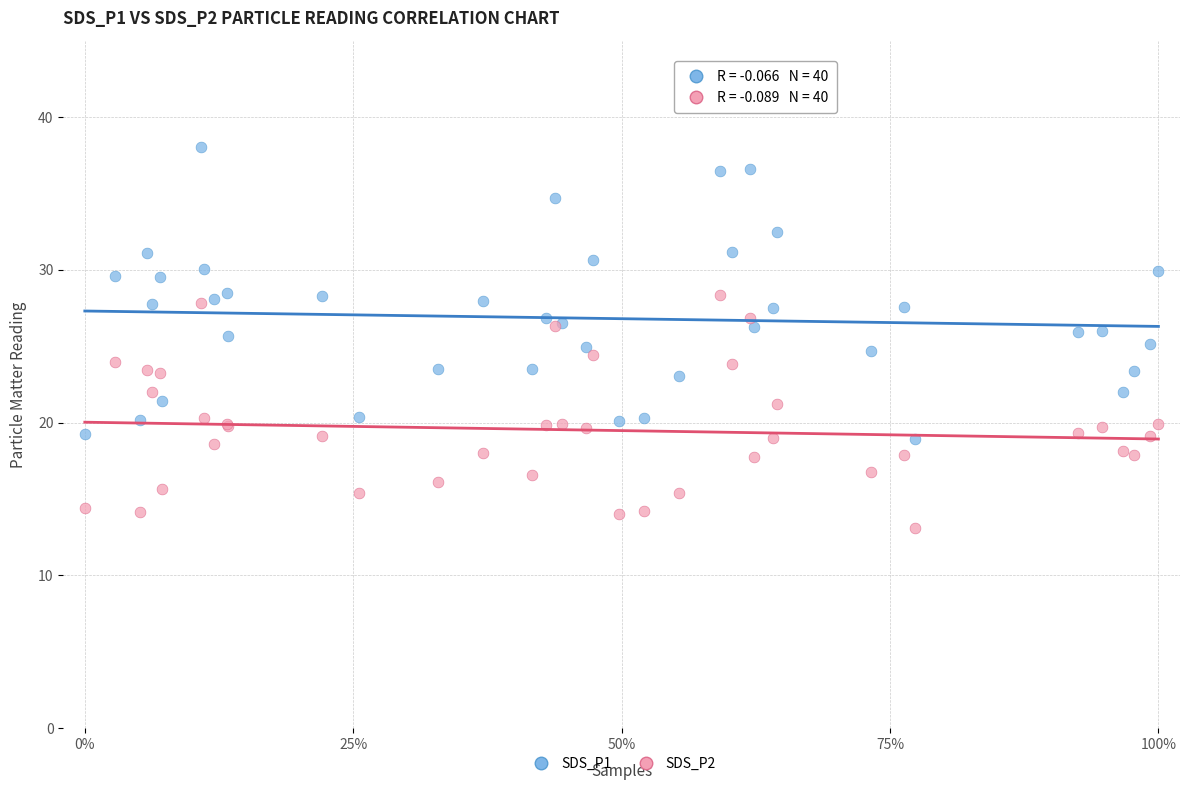

Which series has the largest Y range (max minus min)?

SDS_P1